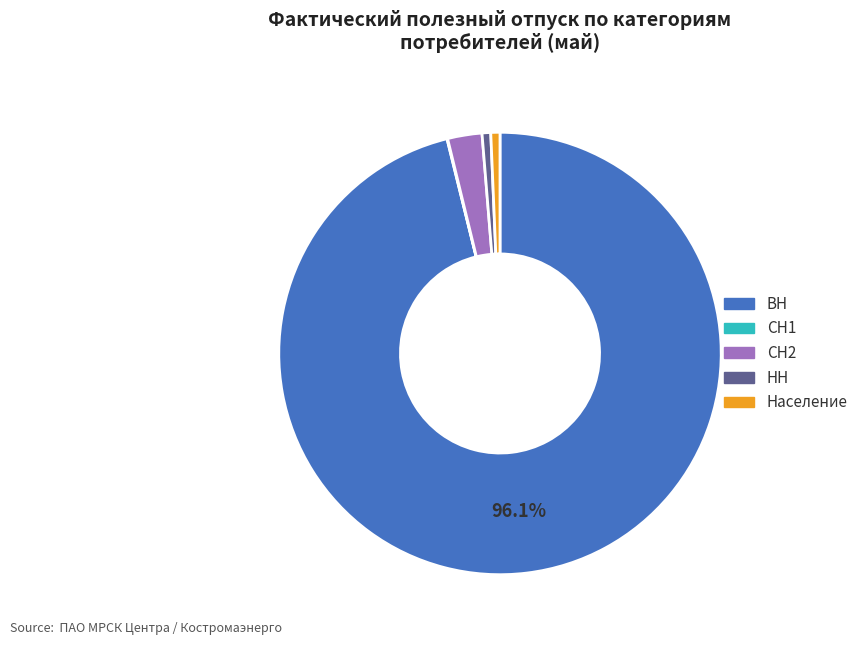

What is the largest slice in the pie chart?

ВН